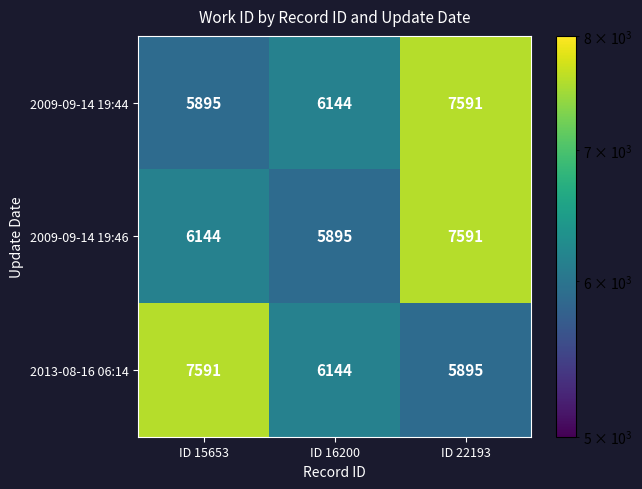

Between ID 16200 and ID 22193, which series saw the biggest shift?

2009-09-14 19:46